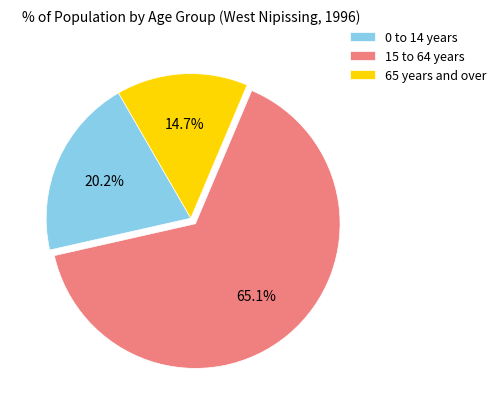

The 65 years and over slice represents 15% of the pie. True or false?

True